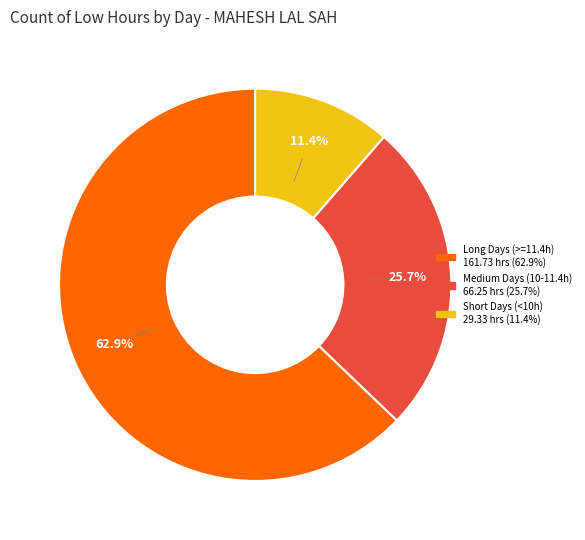

Is there any slice that represents more than half of the pie?

Yes